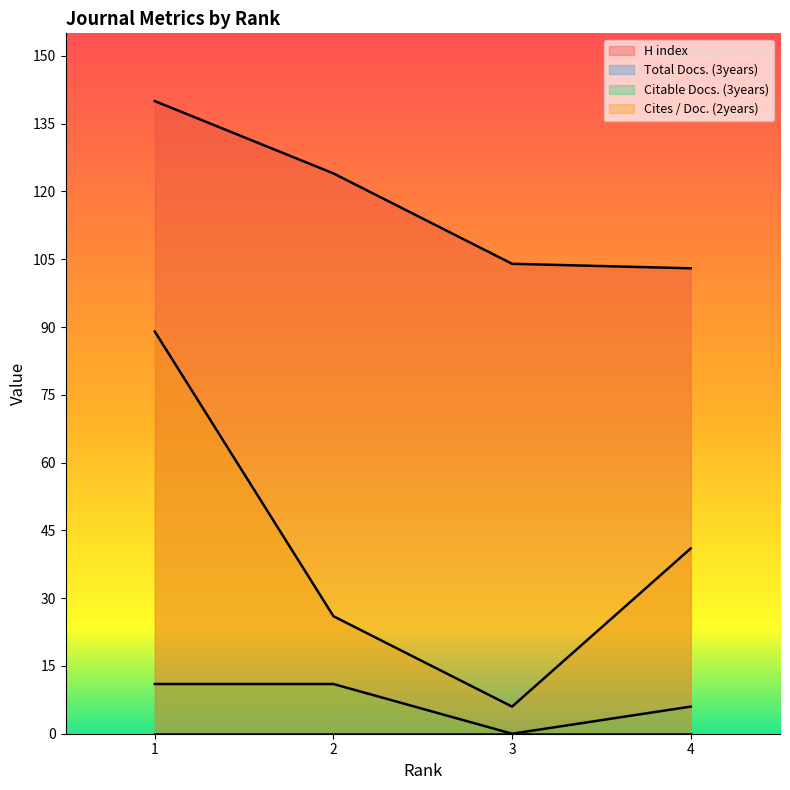

Which series changed the most between 1 and 3?

Cites / Doc. (2years)